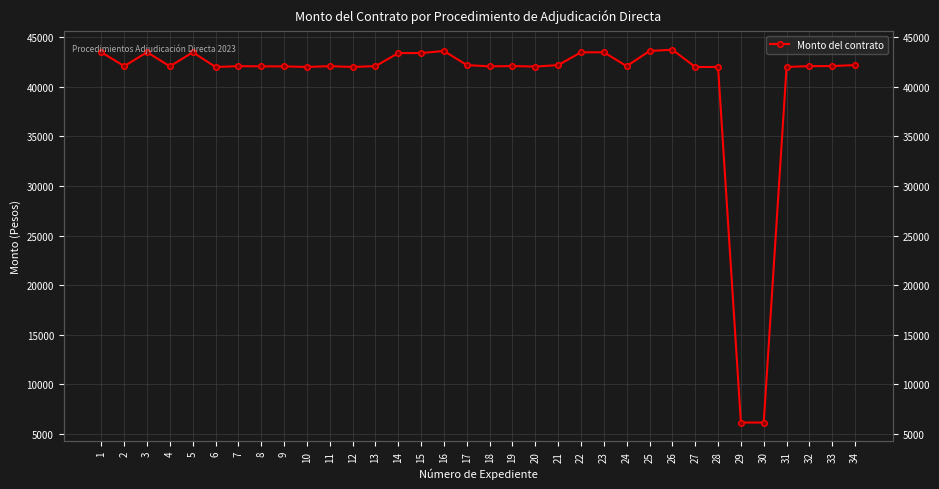

What is the sum of the values at 22 and 33?

85570